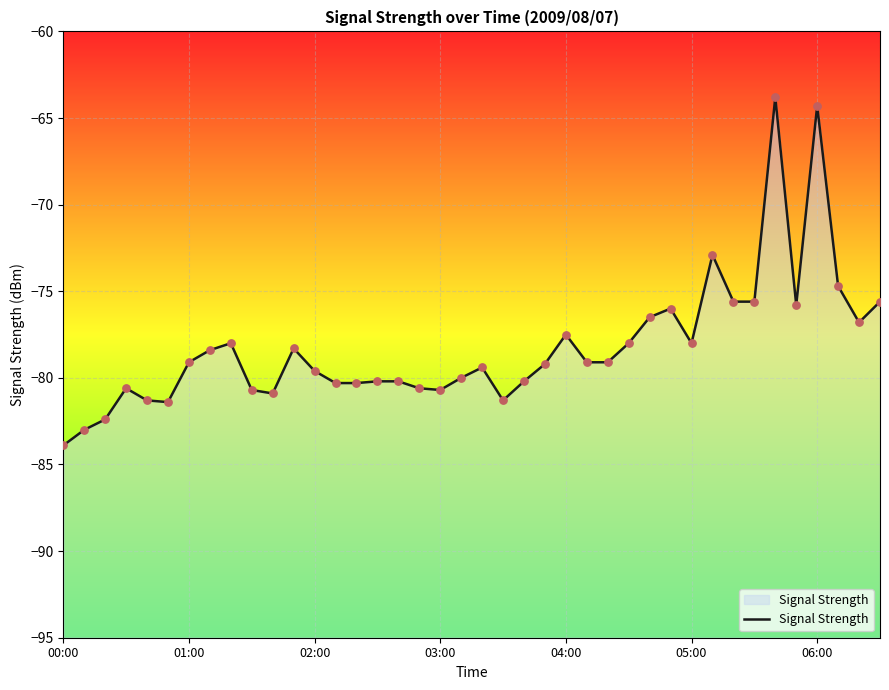

What is the change in value from 11 to 23?

-0.9